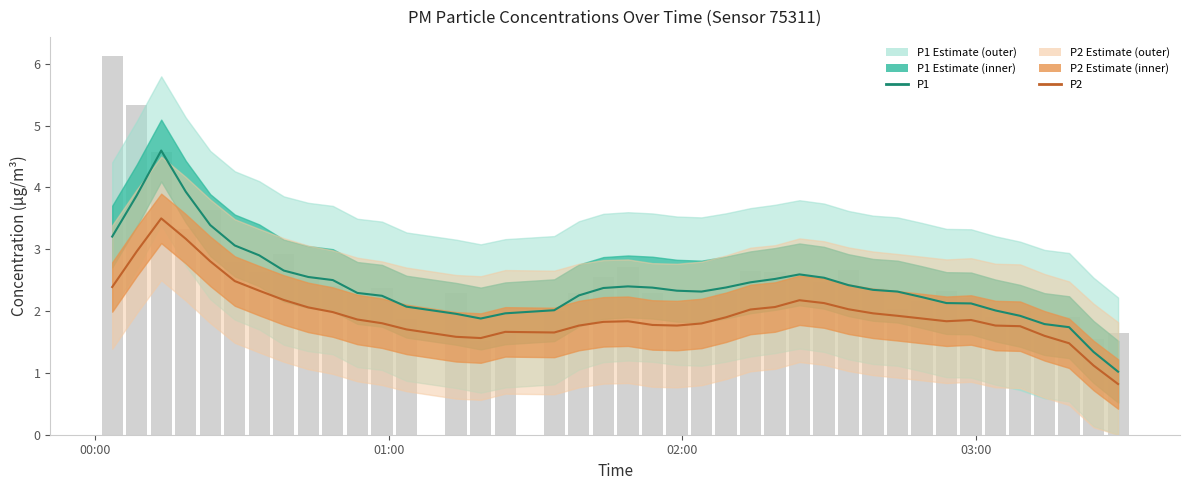

At 03:00, list the series in order from largest to smallest.

P1, P2